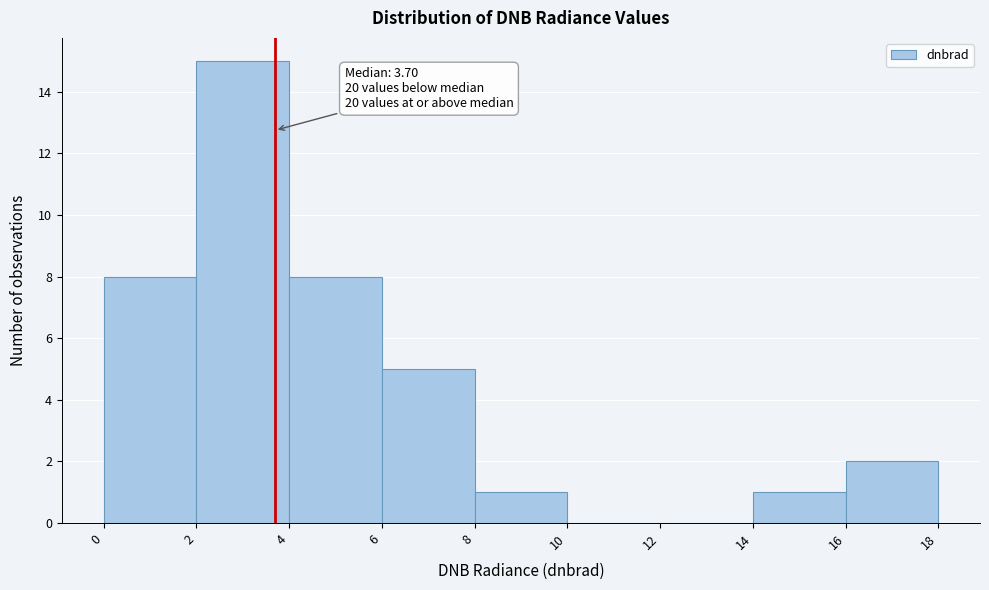

Which range on the x-axis has the tallest bar?

2 to 4